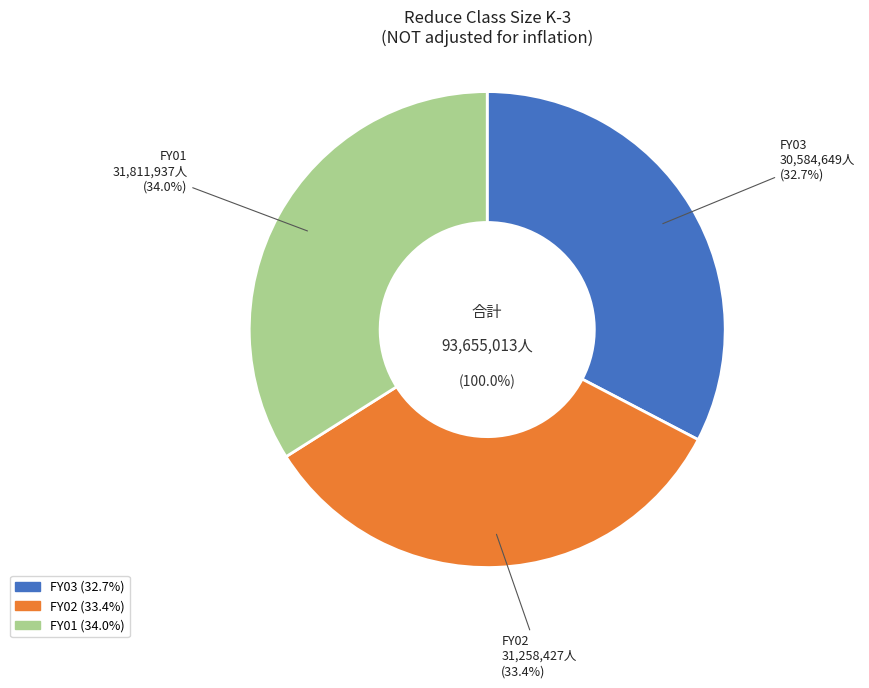

Which has a higher value, FY02 or FY03?

FY02